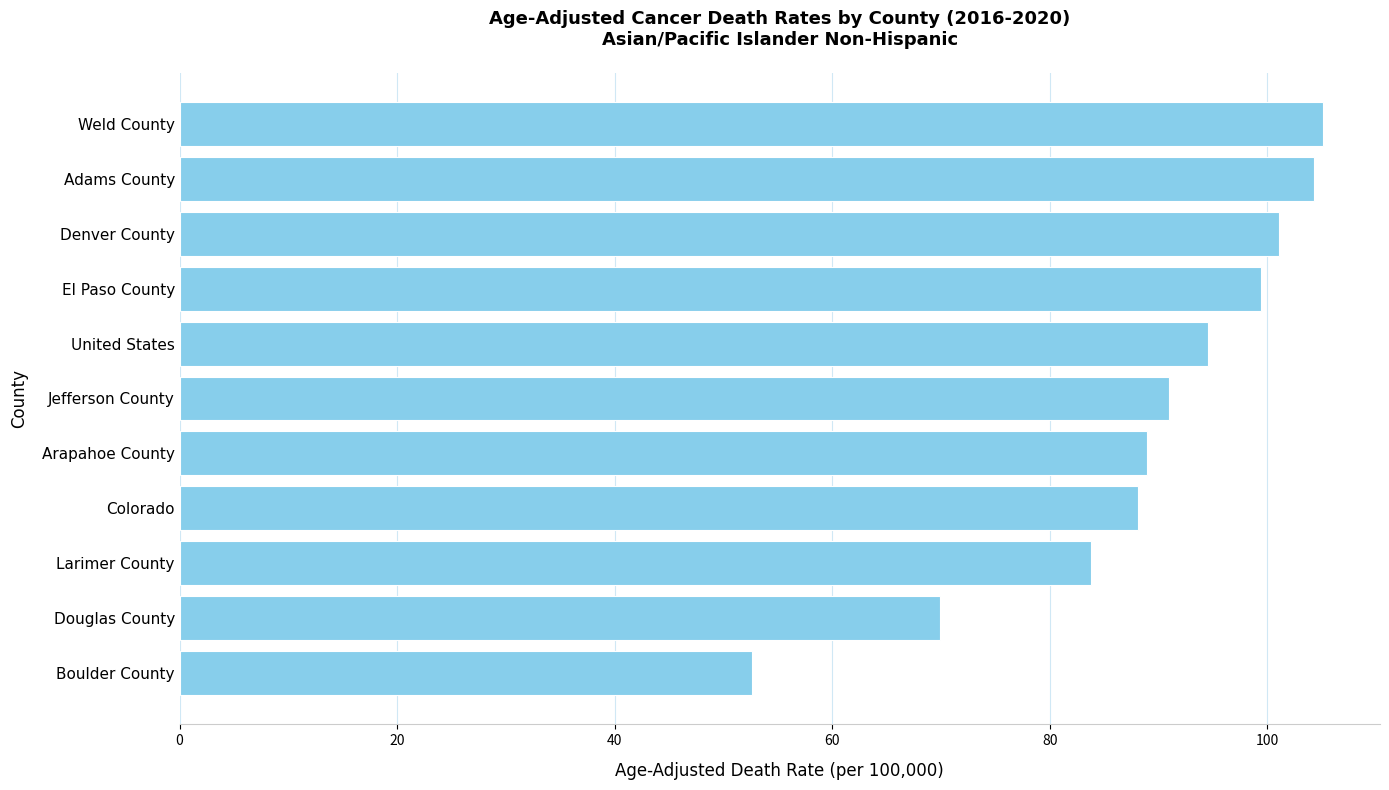

Count the number of categories in the chart.

11